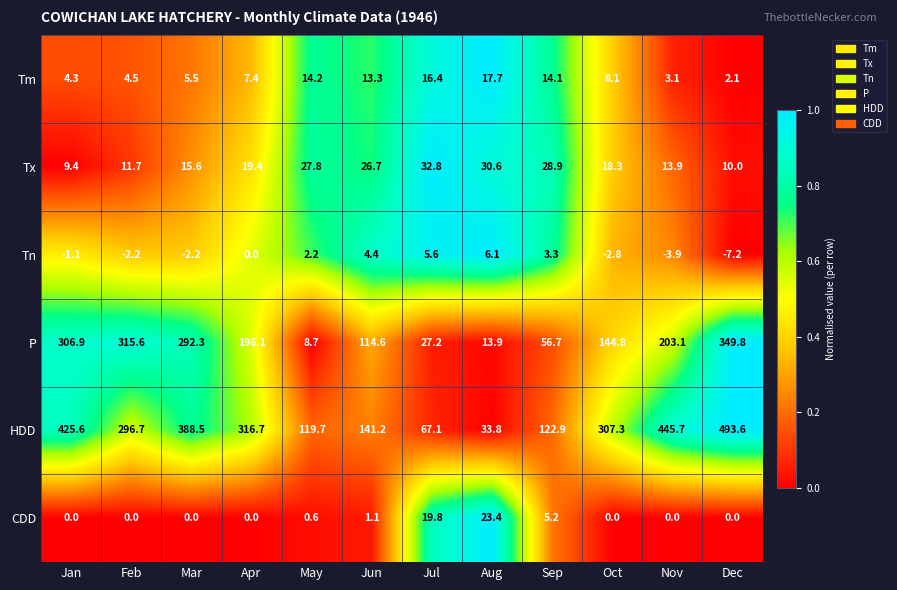

What is the total value across all series at Jun?

301.3